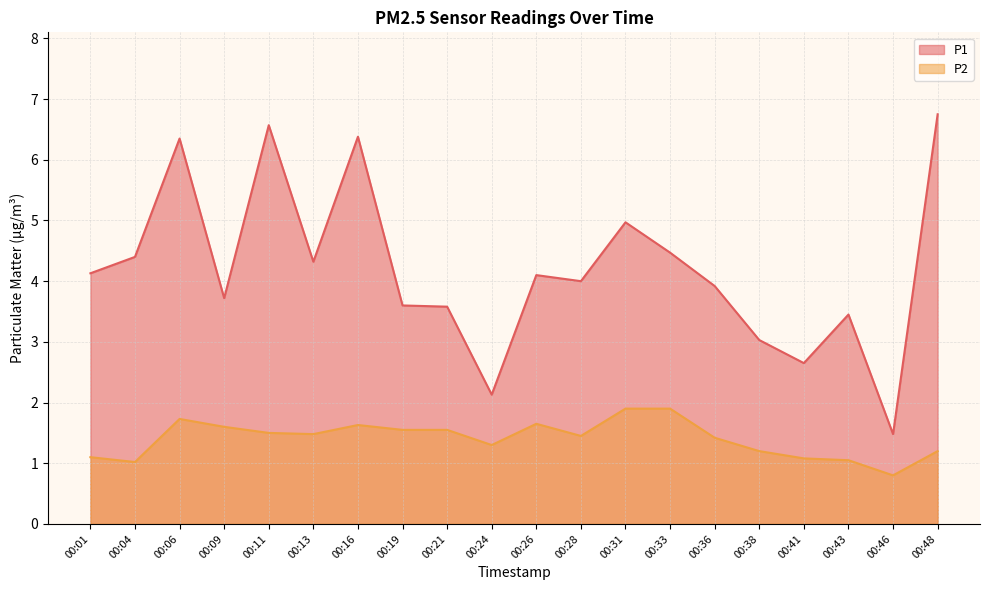

True or false: P1 and P2 cross at least once.

False